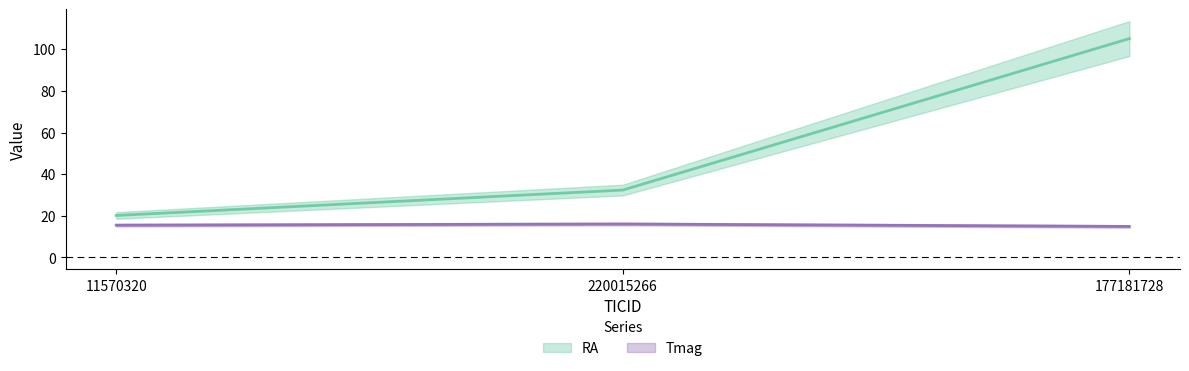

The RA series shows 105.1 at 177181728. True or false?

True